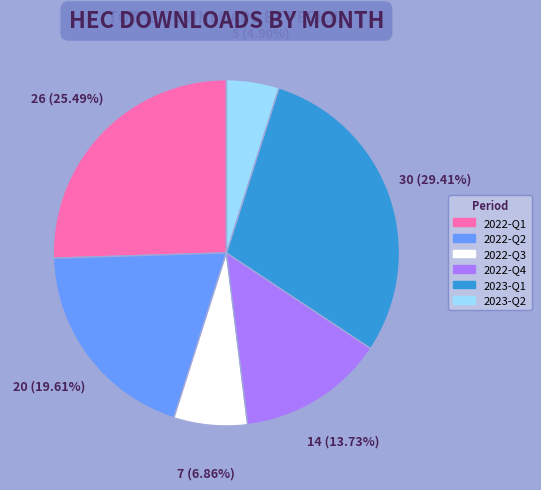

Does any single category account for the majority?

No